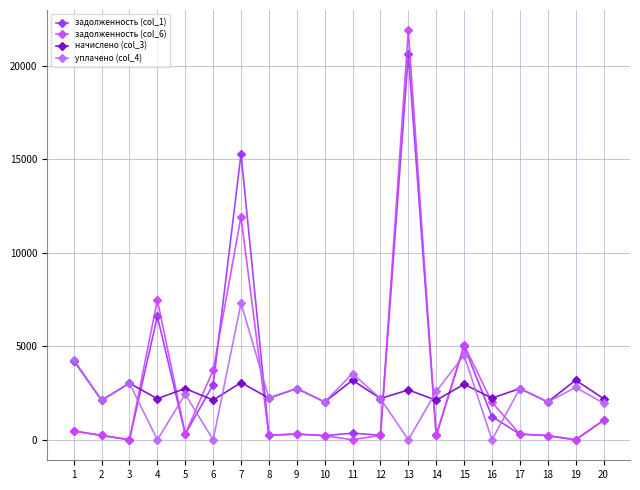

Which series has the widest spread of values?

задолженность (col_6)